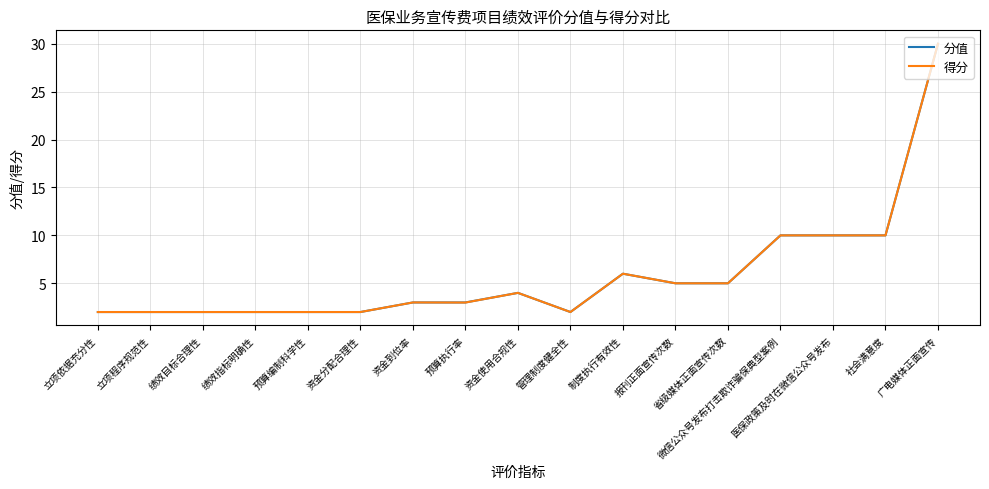

How many lines are shown in the chart?

2